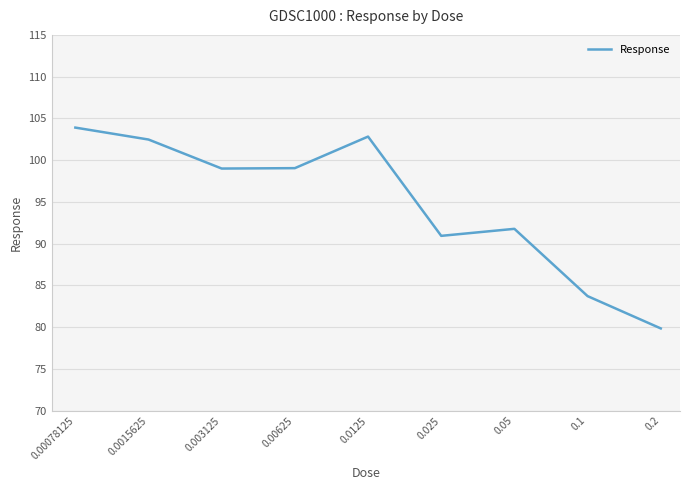

What is the minimum value shown in the chart?

79.9